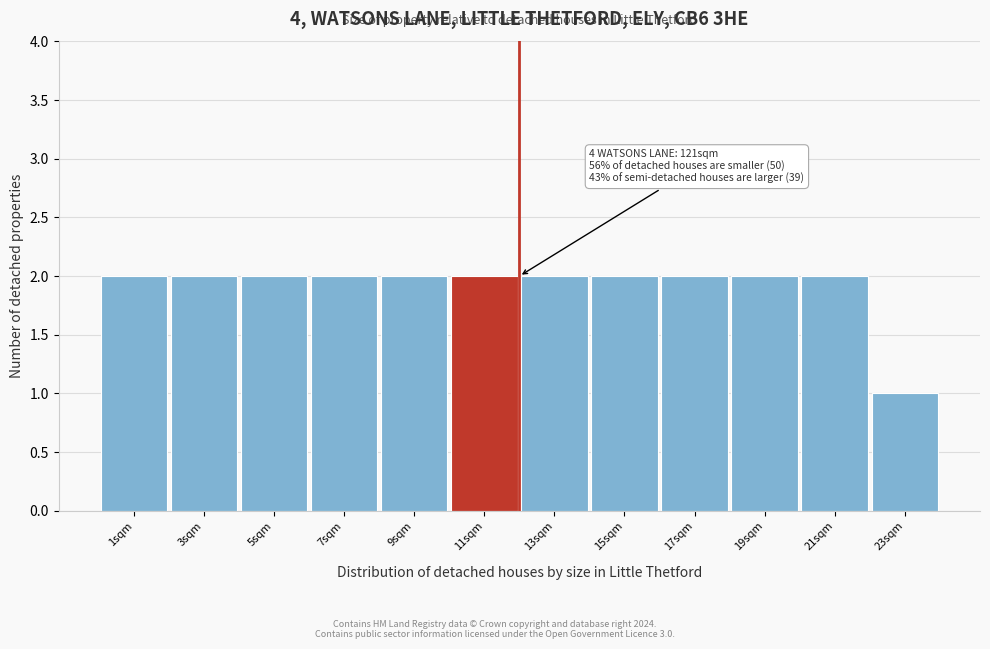

Reading left to right, transcribe all the data shown in this chart.

2	2	2	2	2	2	2	2	2	2	2	1